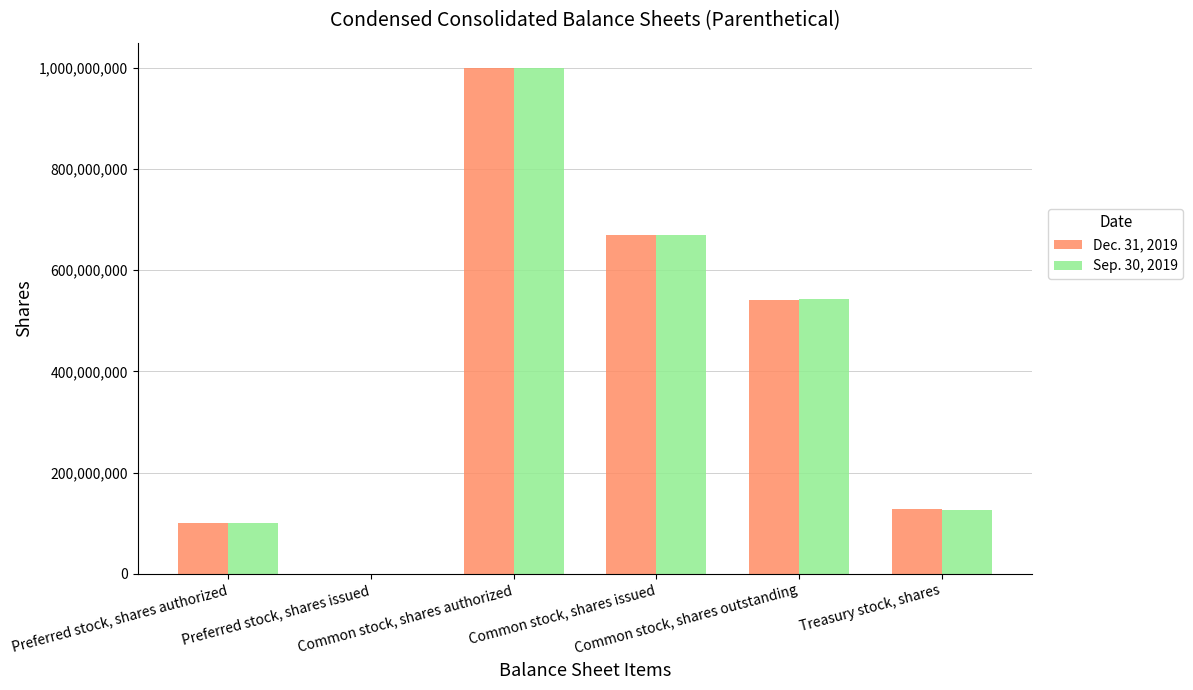

What is the maximum value shown in the chart?

1000000000